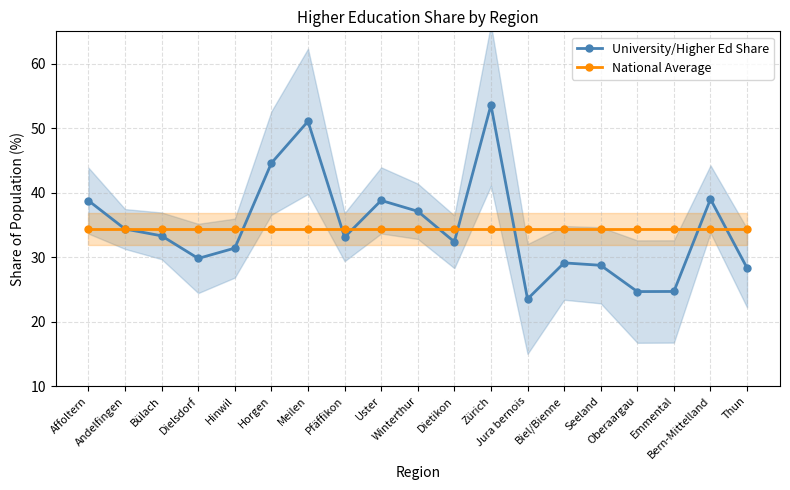

What is the minimum value for National Average?

34.4